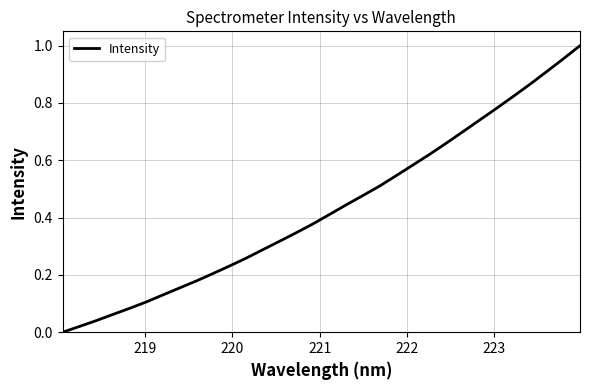

What is the value of the 32nd point from the left?

1.0